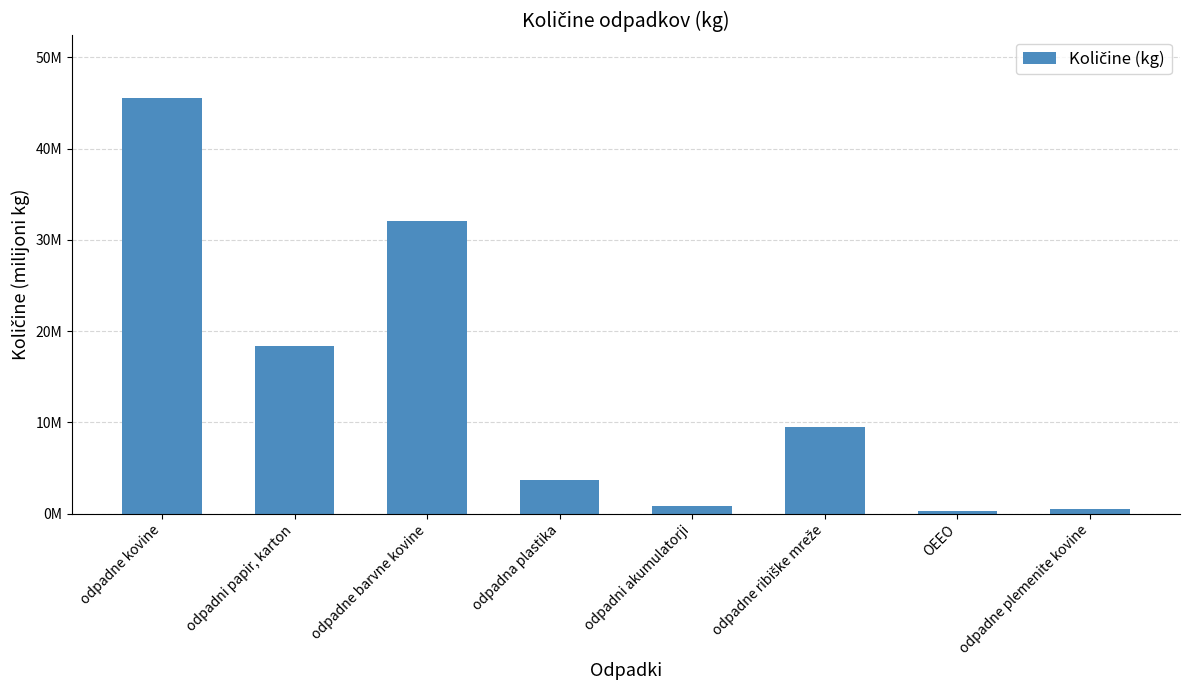

Does the chart contain any negative values?

No